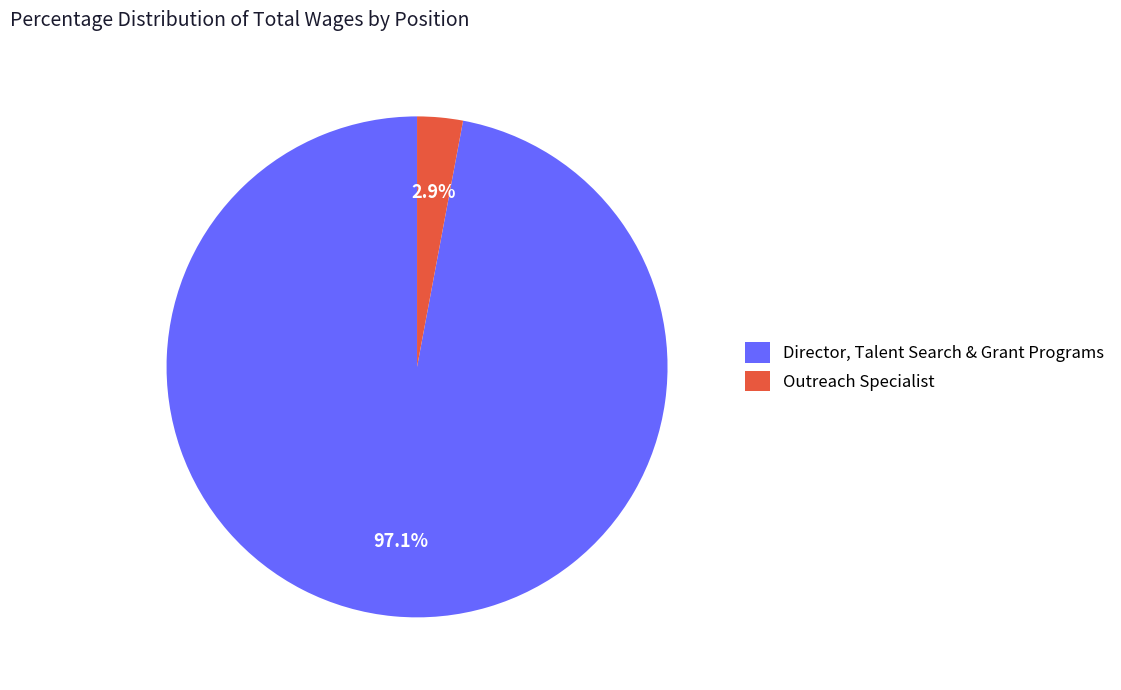

To the nearest percent, what percentage of the pie is Director, Talent Search & Grant Programs?

97%